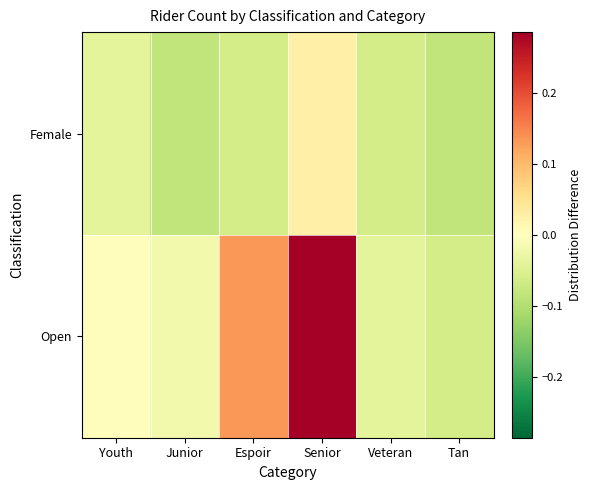

How many series are shown in this chart?

2